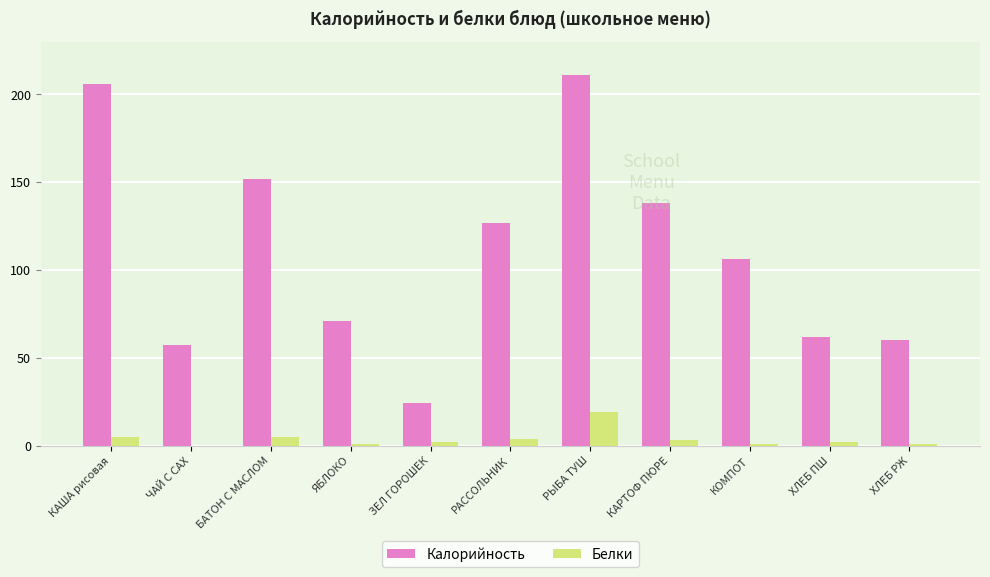

Is the value of Белки at РАССОЛЬНИК greater than the value of Калорийность at ЯБЛОКО?

No